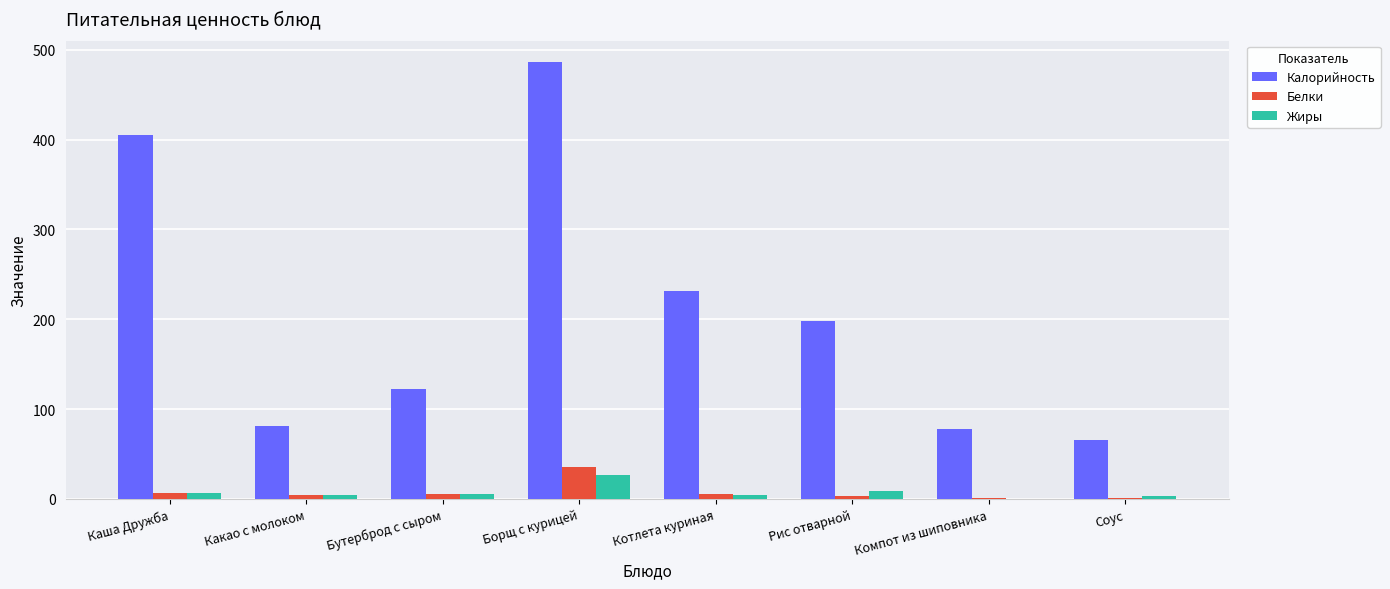

Which series changed the most between Каша Дружба and Какао с молоком?

Калорийность